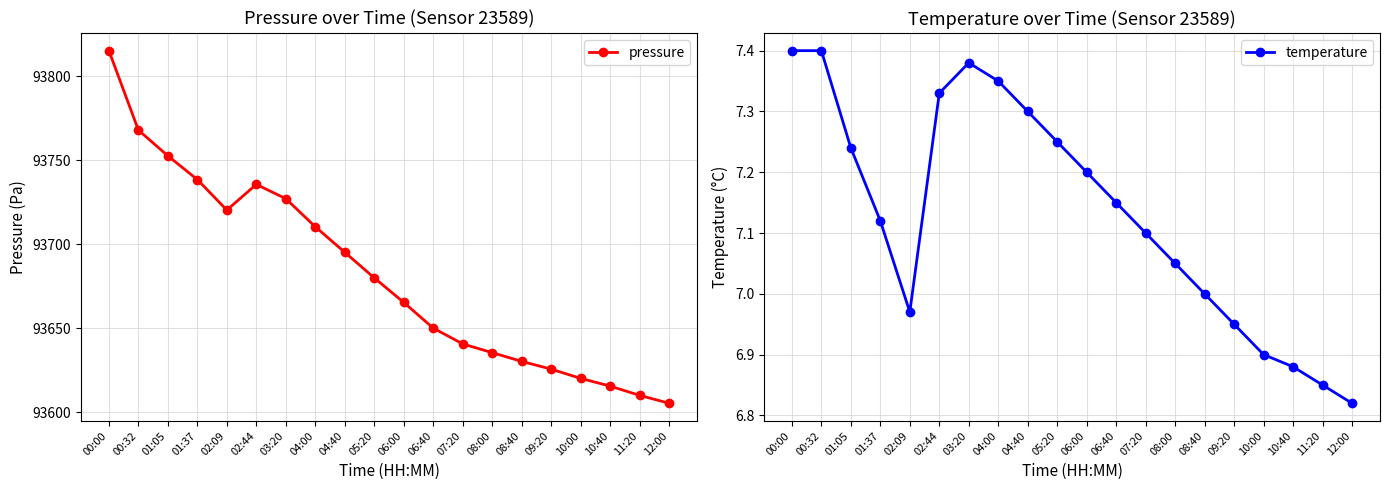

Which series has the largest total across all categories?

pressure